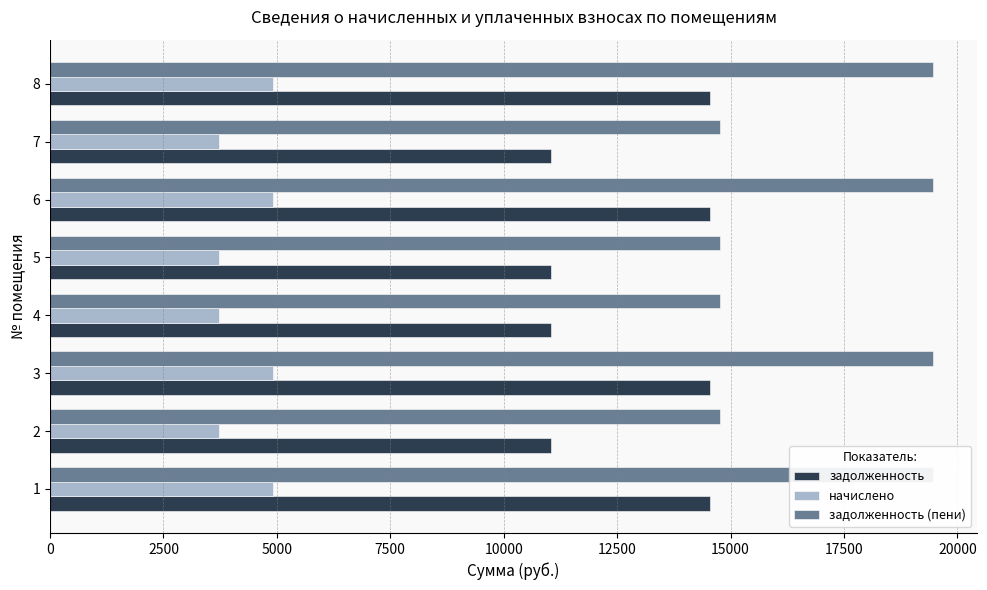

Rank the series at 2 from highest to lowest value.

задолженность (пени), задолженность, начислено